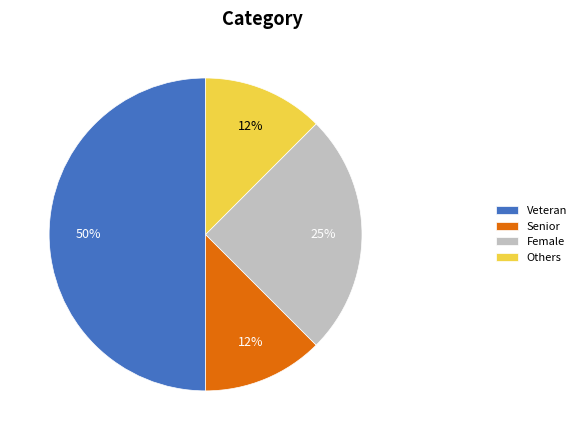

Between Veteran and Senior, which is larger?

Veteran